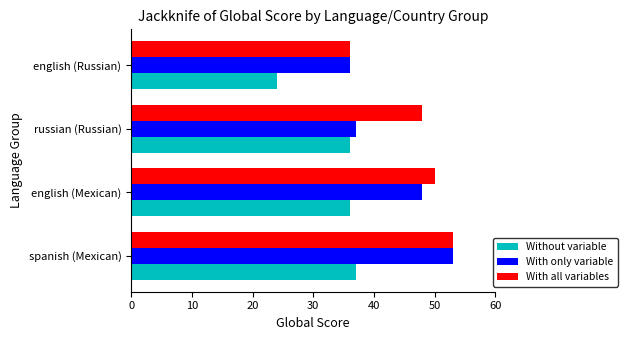

What is the maximum value shown in the chart?

53